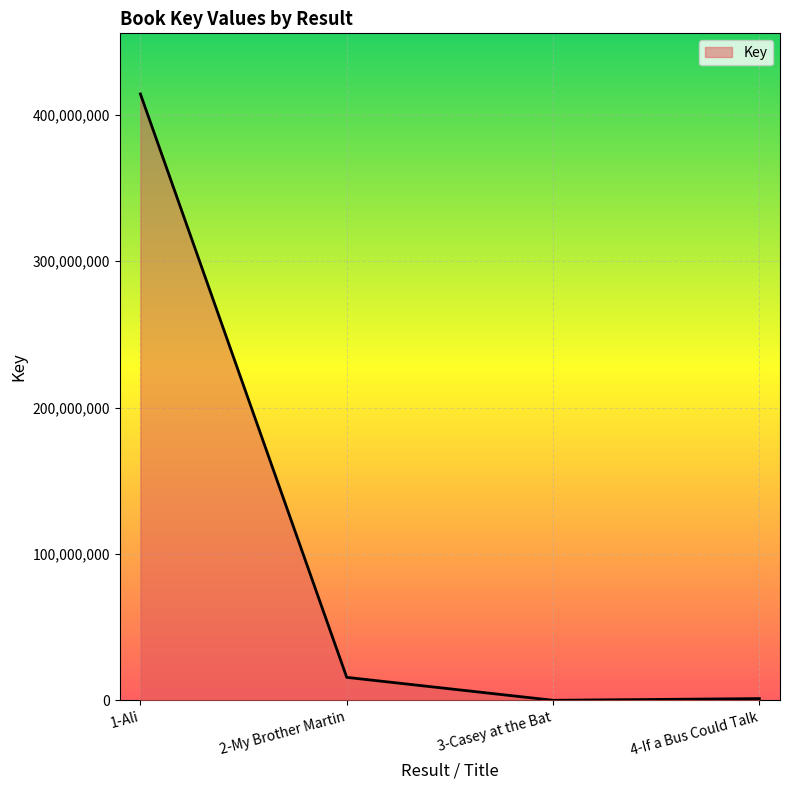

Where is the first local minimum?

3-Casey at the Bat